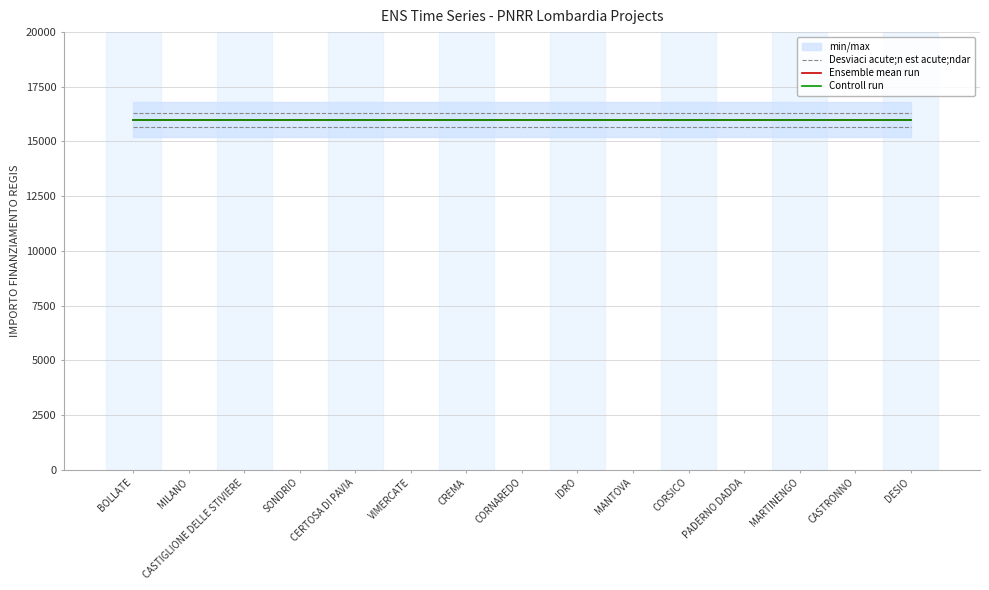

True or false: Controll run has more than 0 interior local peaks.

False